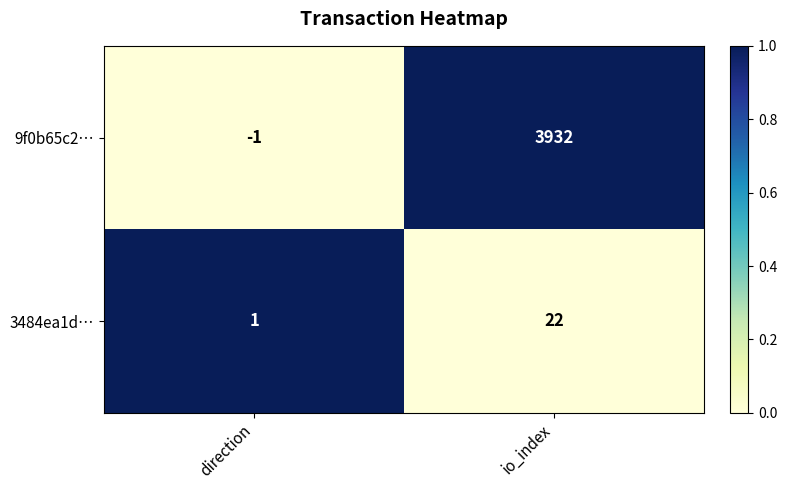

Which series changed the most between direction and io_index?

9f0b65c2…